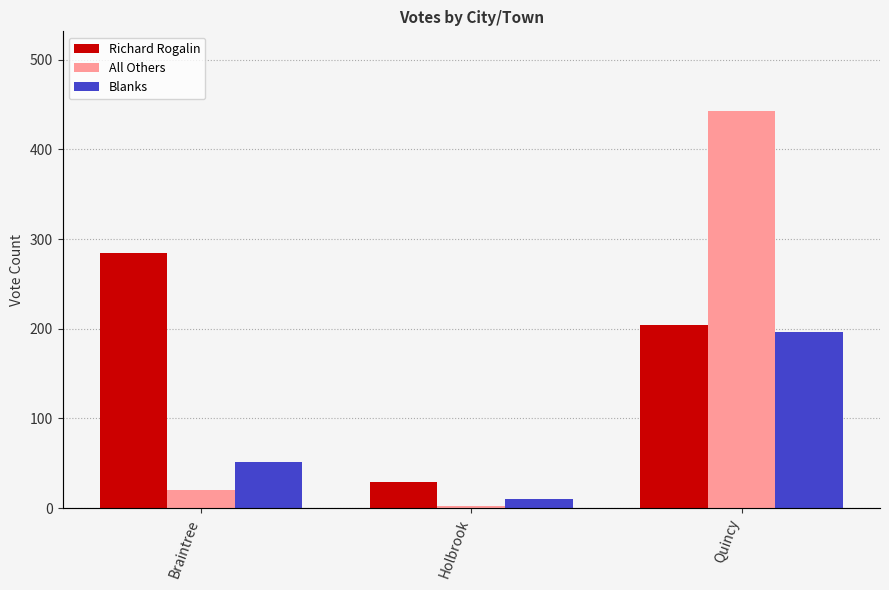

Which category has the lowest value across all series?

Holbrook